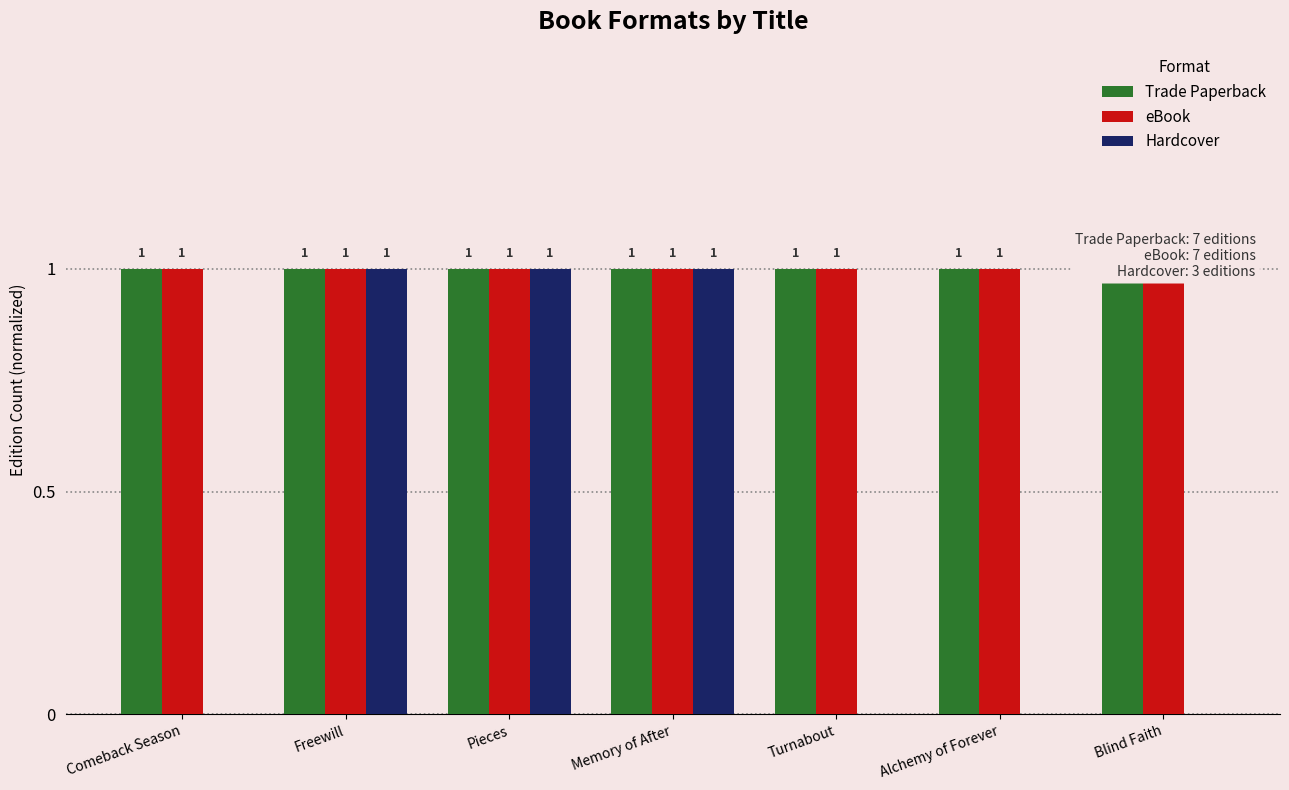

What is the spread (max minus min) of values at Turnabout?

1